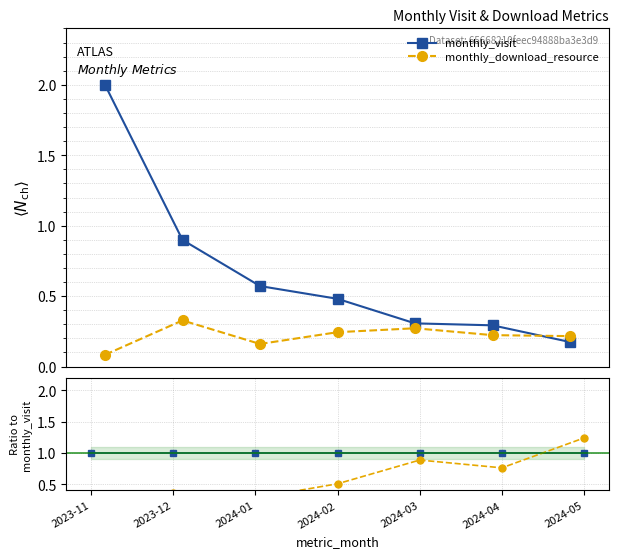

What are all the series names shown in the legend?

monthly_visit, monthly_download_resource